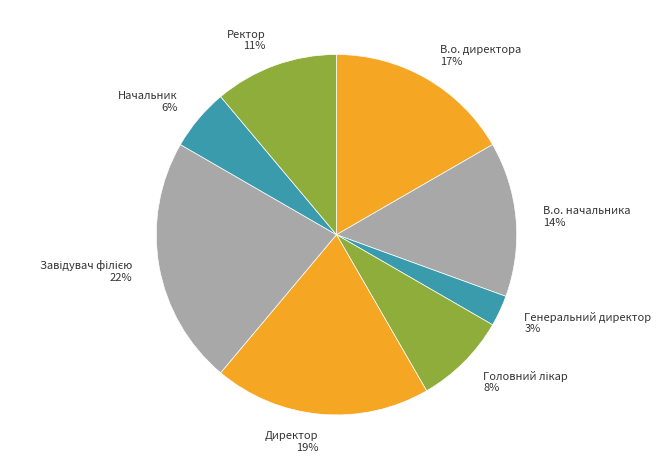

Do В.о. начальника and Начальник together represent more than half of the pie?

No